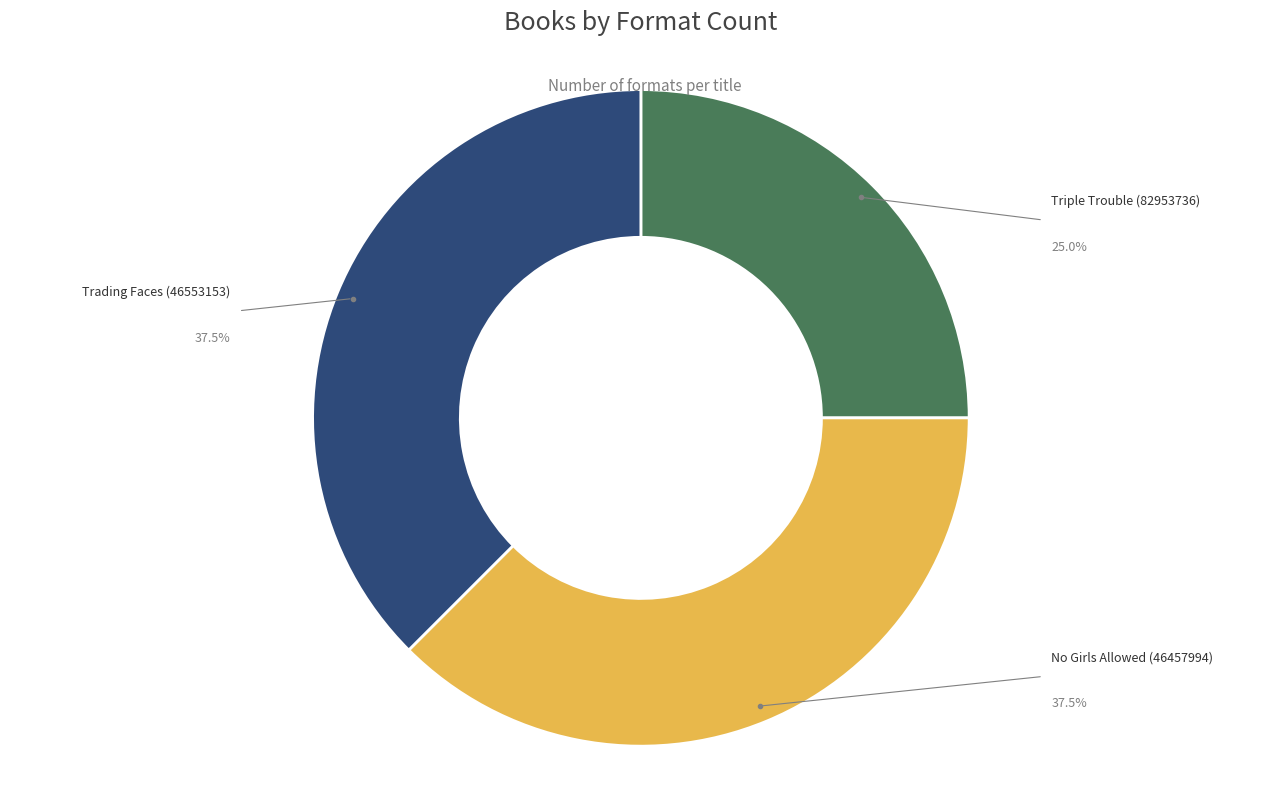

Does any single category account for the majority?

No